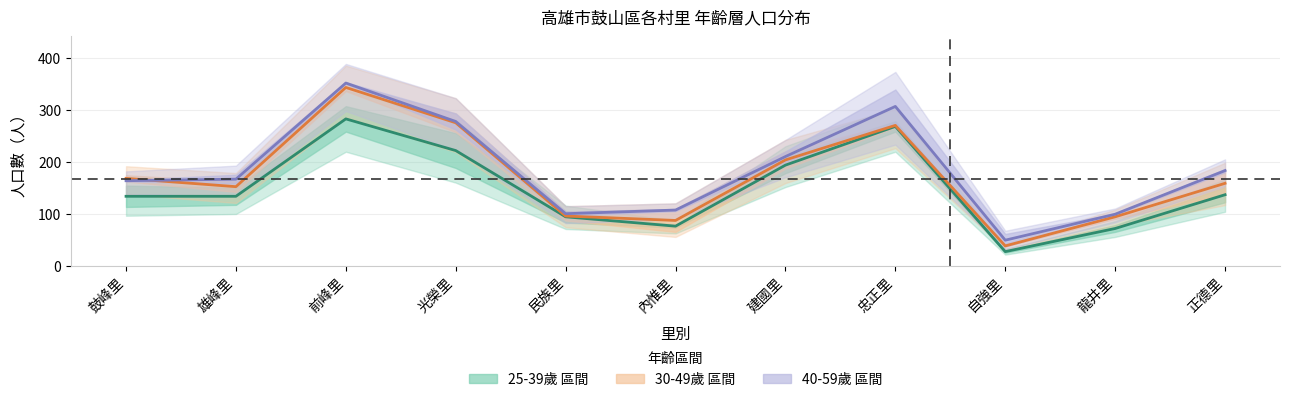

What is the sum of the 25-39歲 區間 values at 民族里 and 忠正里?

362.0